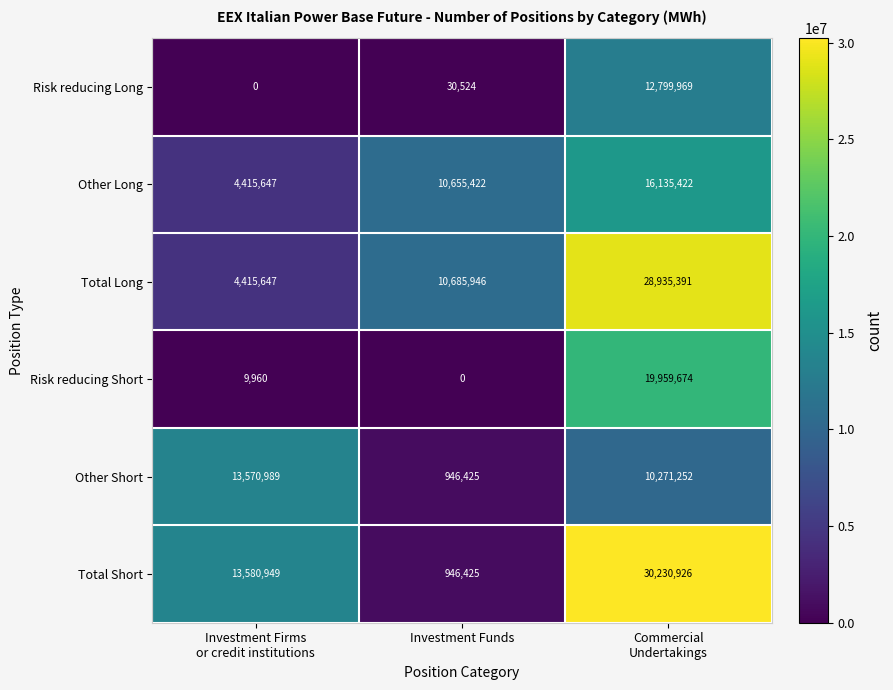

Which series has the largest total across all categories?

Total Short